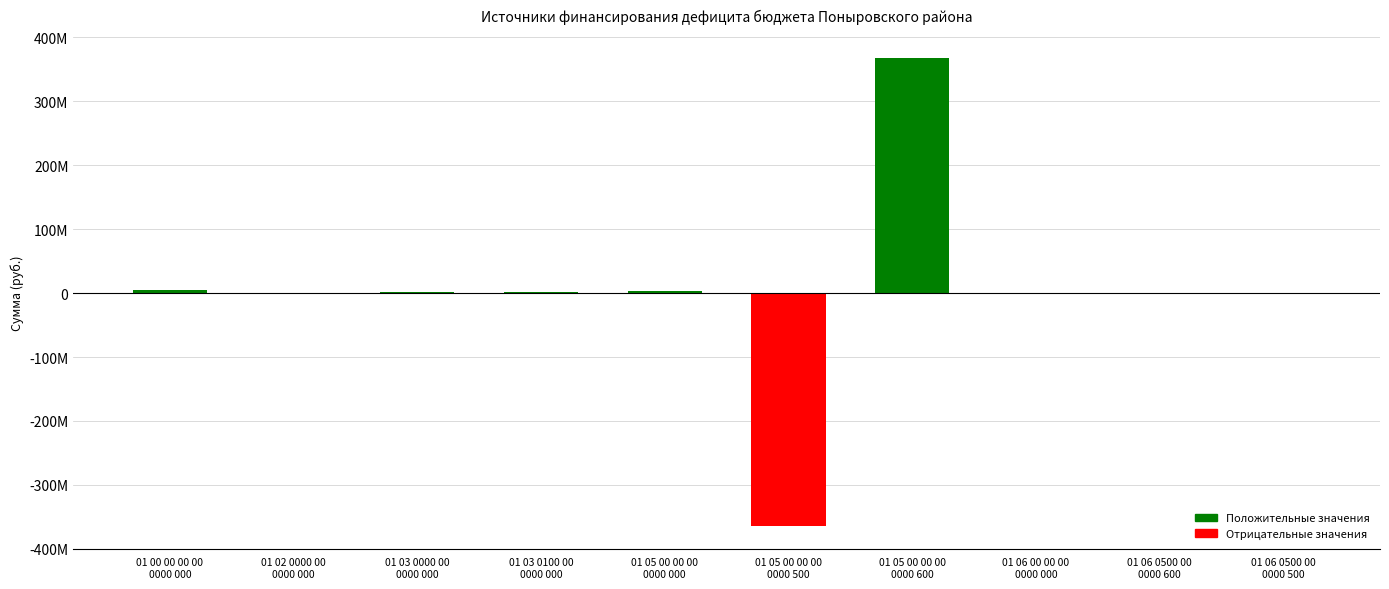

Between 01 06 0500 00
0000 600 and 01 06 00 00 00
0000 000, which is larger?

01 06 0500 00
0000 600